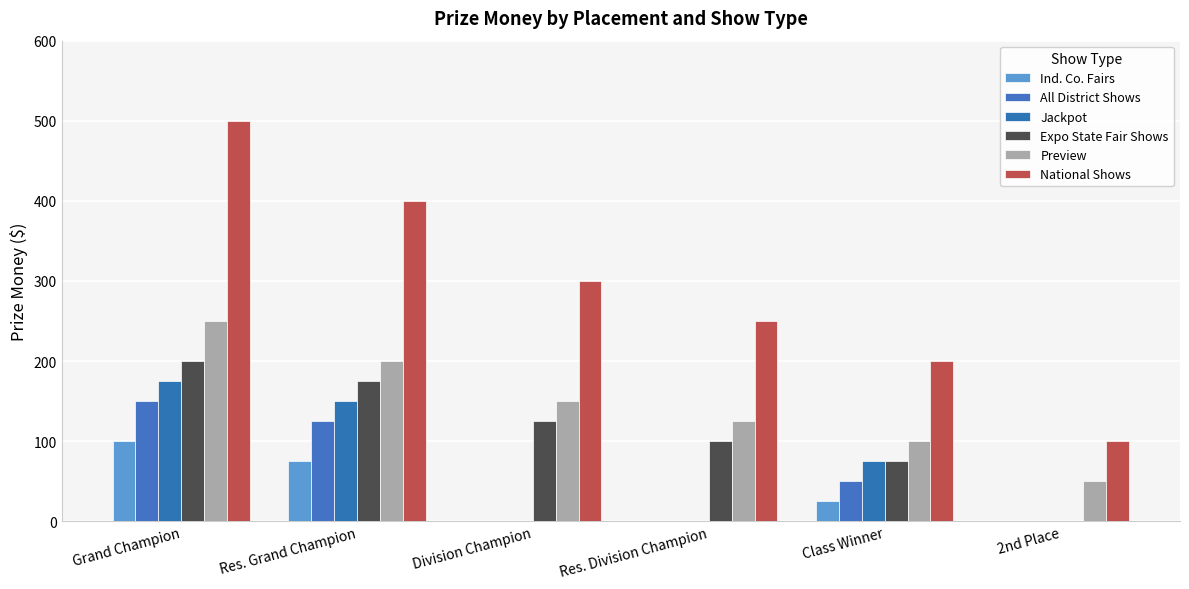

Count the number of data series in this chart.

6